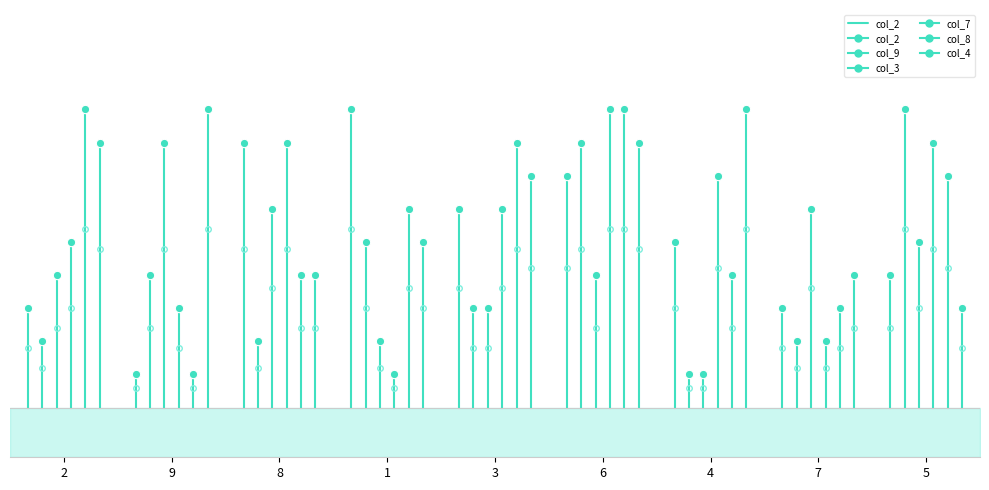

How many lines are shown in the chart?

1